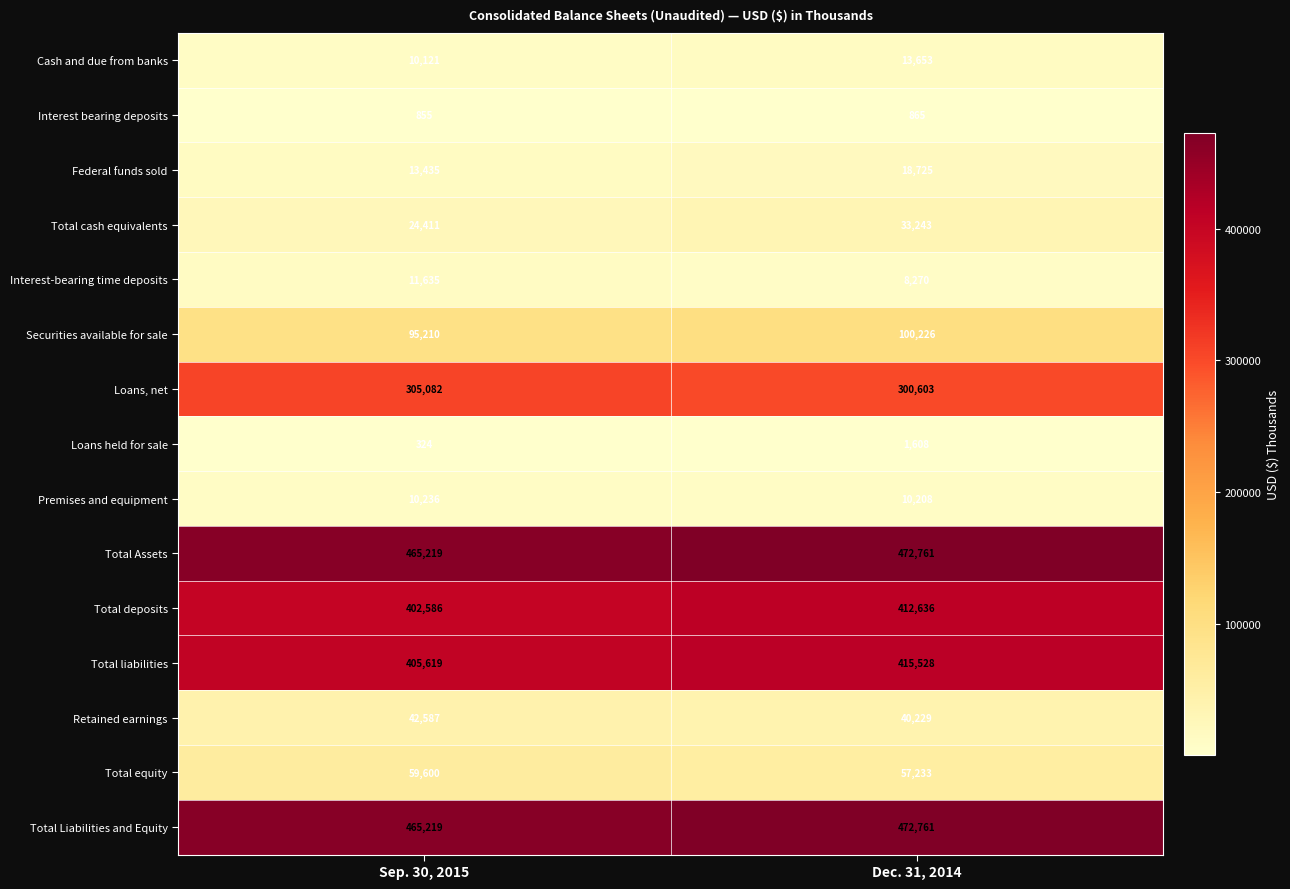

What is the sum of all Total liabilities values?

821147